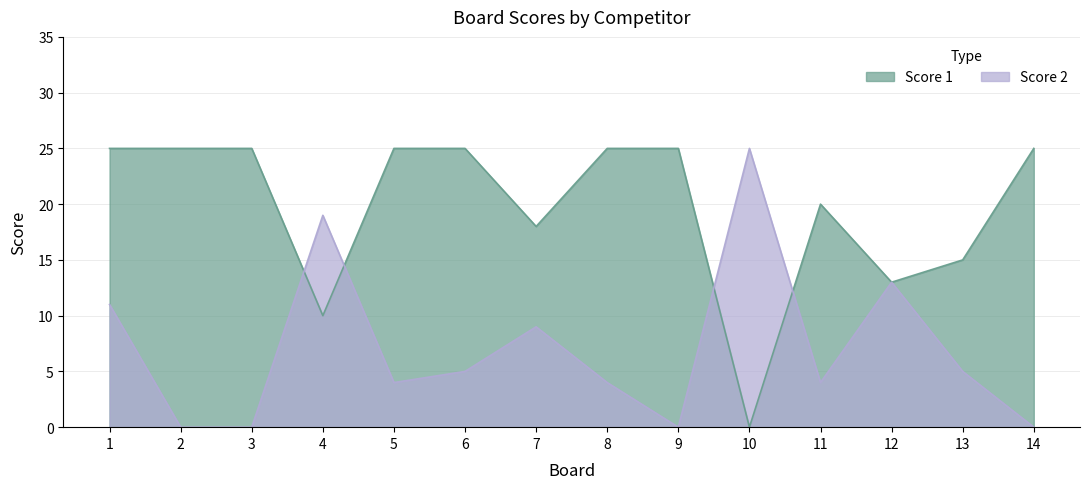

Reading left to right, transcribe all the data shown in this chart.

Score 1: 1=25	2=25	3=25	4=10	5=25	6=25	7=18	8=25	9=25	10=0	11=20	12=13	13=15	14=25
Score 2: 1=11	2=0	3=0	4=19	5=4	6=5	7=9	8=4	9=0	10=25	11=4	12=13	13=5	14=0